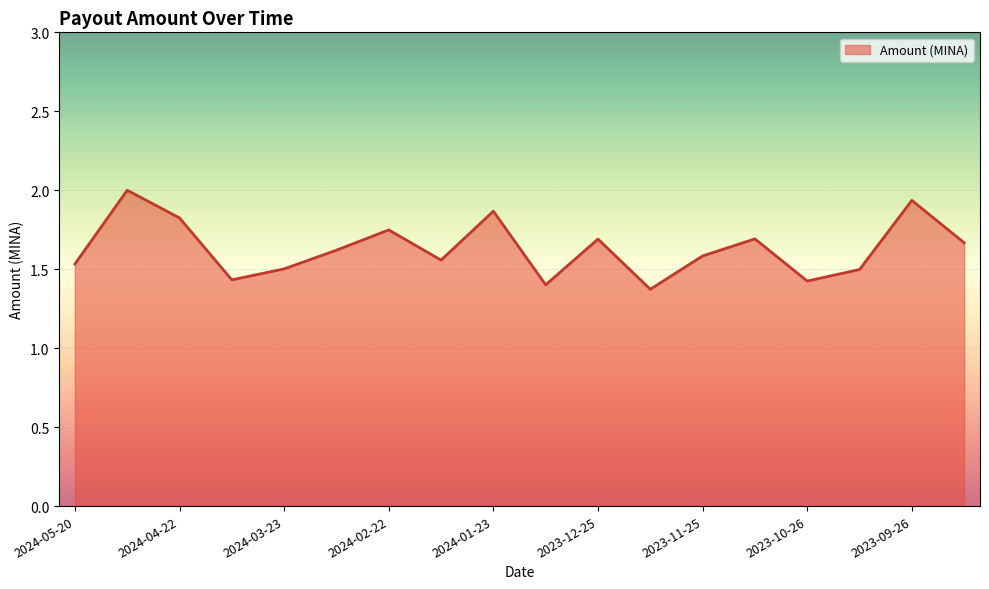

What is the difference between the maximum and minimum values?

0.6